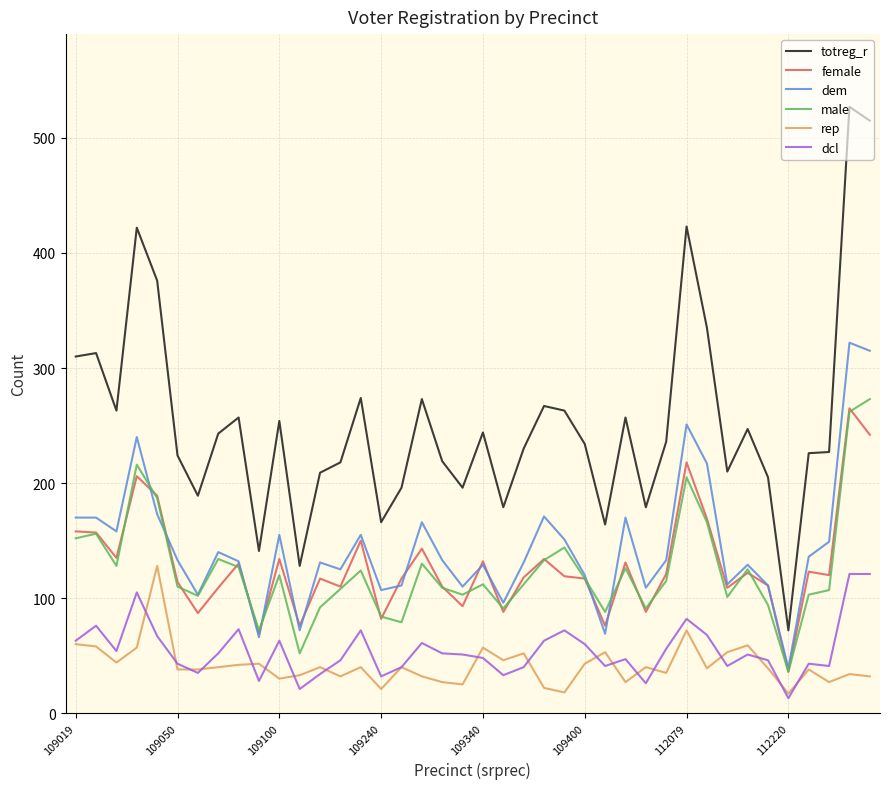

True or false: totreg_r and dcl intersect in this chart.

False